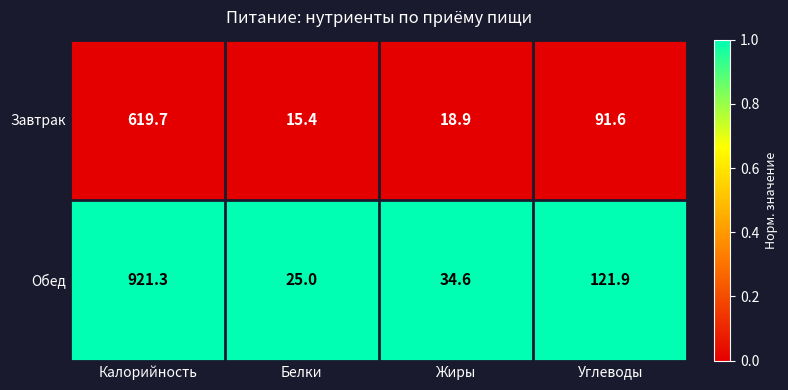

How many categories are shown in the chart?

4